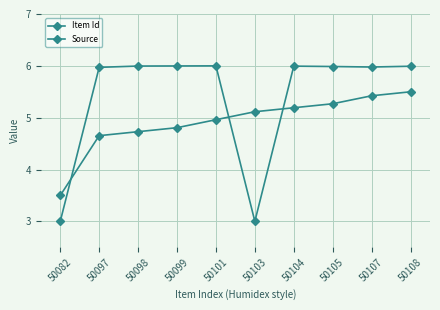

How many intersections are there between Item Id and Source?

3